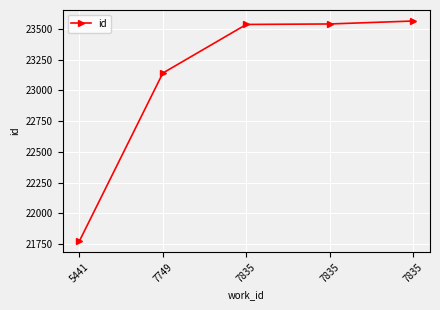

List the labels in order of value, smallest first.

5441, 7749, 7835, 7835, 7835